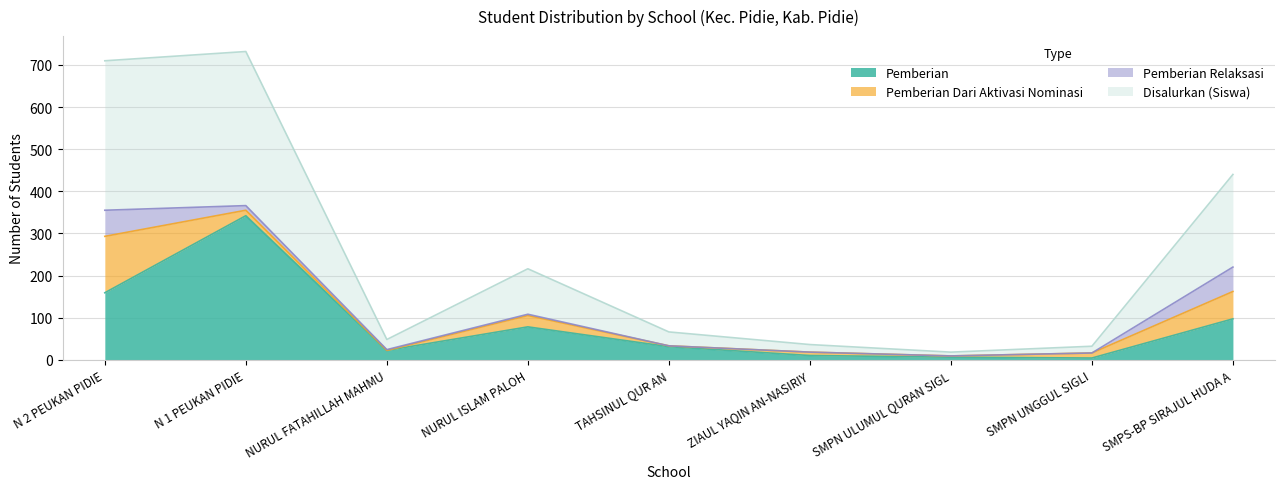

At which label is Pemberian closest to 173?

N 2 PEUKAN PIDIE